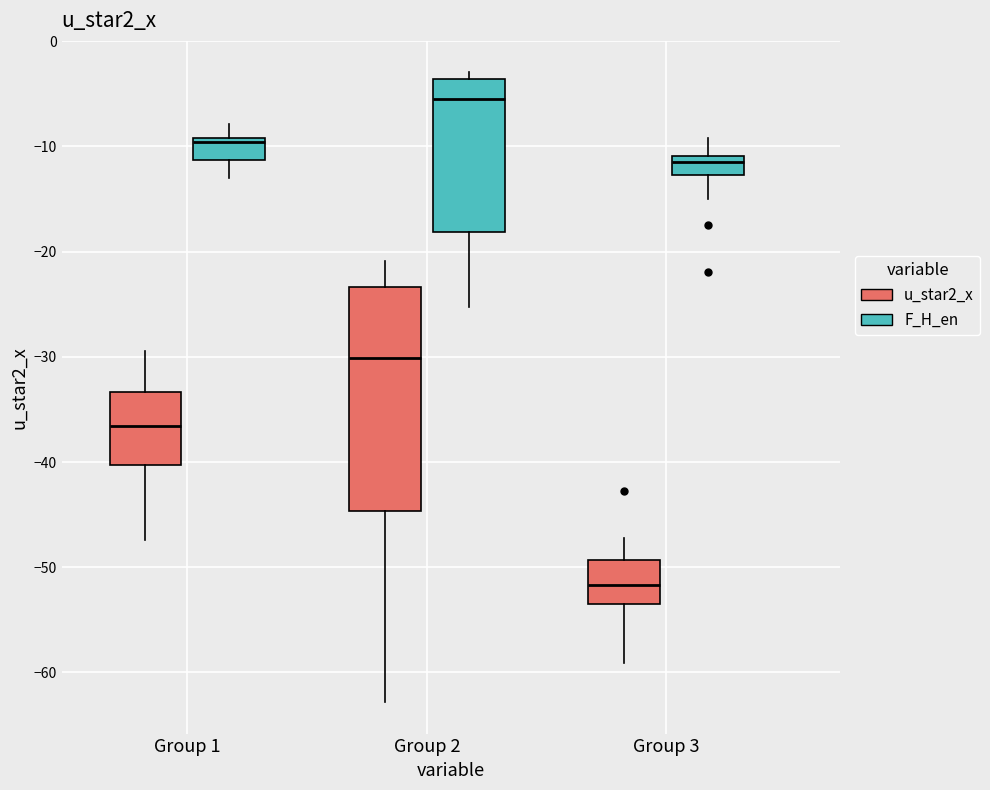

Reading left to right, read every box against the y-axis: the position of its median line, the range the box covers, and the ends of its whiskers. The values are not printed on the chart, so give them approximately, as read against the axis.

Group 1 (u_star2_x): median -37, box -40 to -33, whiskers -47 to -29
Group 1 (F_H_en): median -10, box -11 to -9, whiskers -13 to -8
Group 2 (u_star2_x): median -30, box -45 to -23, whiskers -63 to -21
Group 2 (F_H_en): median -6, box -18 to -4, whiskers -25 to -3
Group 3 (u_star2_x): median -52, box -53 to -49, whiskers -59 to -47
Group 3 (F_H_en): median -11 (just below the box's upper edge), box -13 to -11, whiskers -15 to -9